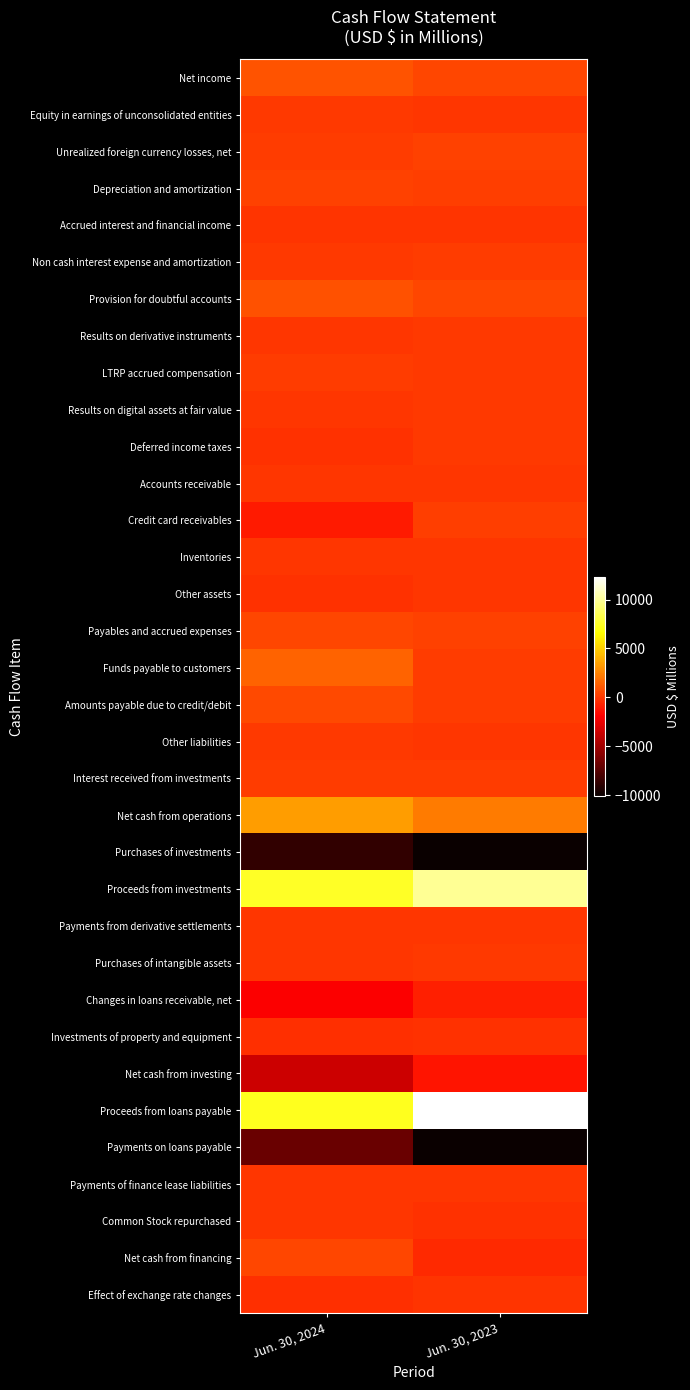

Reading right to left, list all the values displayed in this chart.

Net income: Jun. 30, 2023=463	Jun. 30, 2024=875
Equity in earnings of unconsolidated entities: Jun. 30, 2023=-3	Jun. 30, 2024=0
Unrealized foreign currency losses, net: Jun. 30, 2023=305	Jun. 30, 2024=123
Depreciation and amortization: Jun. 30, 2023=254	Jun. 30, 2024=308
Accrued interest and financial income: Jun. 30, 2023=-147	Jun. 30, 2024=-173
Non cash interest expense and amortization: Jun. 30, 2023=117	Jun. 30, 2024=82
Provision for doubtful accounts: Jun. 30, 2023=474	Jun. 30, 2024=824
Results on derivative instruments: Jun. 30, 2023=21	Jun. 30, 2024=-18
LTRP accrued compensation: Jun. 30, 2023=83	Jun. 30, 2024=127
Results on digital assets at fair value: Jun. 30, 2023=0	Jun. 30, 2024=-12
Deferred income taxes: Jun. 30, 2023=24	Jun. 30, 2024=-191
Accounts receivable: Jun. 30, 2023=-38	Jun. 30, 2024=-63
Credit card receivables: Jun. 30, 2023=200	Jun. 30, 2024=-965
Inventories: Jun. 30, 2023=-66	Jun. 30, 2024=-45
Other assets: Jun. 30, 2023=-47	Jun. 30, 2024=-205
Payables and accrued expenses: Jun. 30, 2023=308	Jun. 30, 2024=484
Funds payable to customers: Jun. 30, 2023=119	Jun. 30, 2024=1466
Amounts payable due to credit/debit: Jun. 30, 2023=127	Jun. 30, 2024=580
Other liabilities: Jun. 30, 2023=-47	Jun. 30, 2024=59
Interest received from investments: Jun. 30, 2023=124	Jun. 30, 2024=138
Net cash from operations: Jun. 30, 2023=2271	Jun. 30, 2024=3394
Purchases of investments: Jun. 30, 2023=-10046	Jun. 30, 2024=-8718
Proceeds from investments: Jun. 30, 2023=9923	Jun. 30, 2024=7494
Payments from derivative settlements: Jun. 30, 2023=-14	Jun. 30, 2024=-5
Purchases of intangible assets: Jun. 30, 2023=0	Jun. 30, 2024=-3
Changes in loans receivable, net: Jun. 30, 2023=-866	Jun. 30, 2024=-1990
Investments of property and equipment: Jun. 30, 2023=-203	Jun. 30, 2024=-329
Net cash from investing: Jun. 30, 2023=-1206	Jun. 30, 2024=-3551
Proceeds from loans payable: Jun. 30, 2023=12317	Jun. 30, 2024=7323
Payments on loans payable: Jun. 30, 2023=-12569	Jun. 30, 2024=-6820
Payments of finance lease liabilities: Jun. 30, 2023=-13	Jun. 30, 2024=-26
Common Stock repurchased: Jun. 30, 2023=-207	Jun. 30, 2024=-1
Net cash from financing: Jun. 30, 2023=-472	Jun. 30, 2024=476
Effect of exchange rate changes: Jun. 30, 2023=-132	Jun. 30, 2024=-344